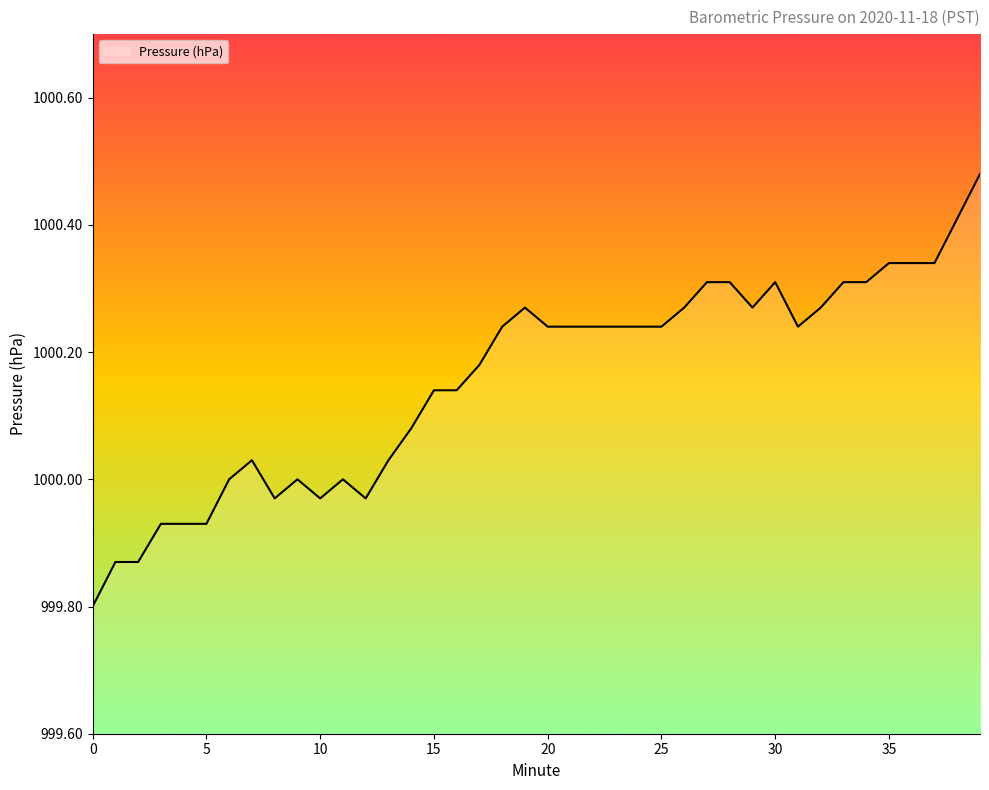

True or false: the data has more than 1 interior local peaks.

True